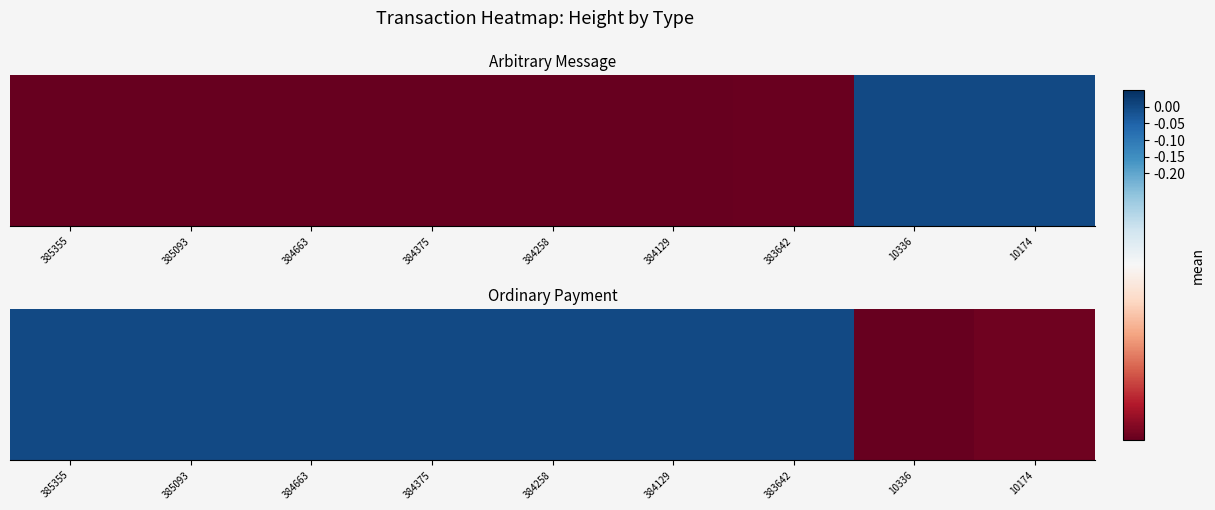

What is the average value?

-0.2